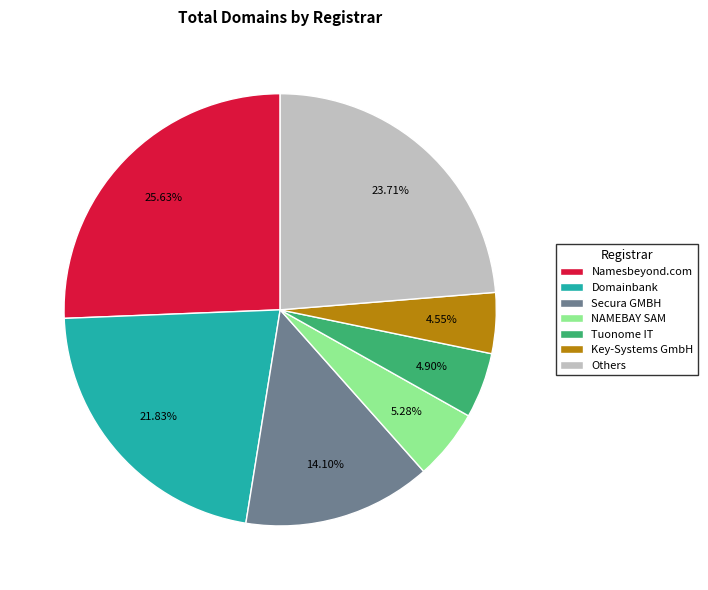

What percentage do Tuonome IT and Secura GMBH together represent?

19.0%